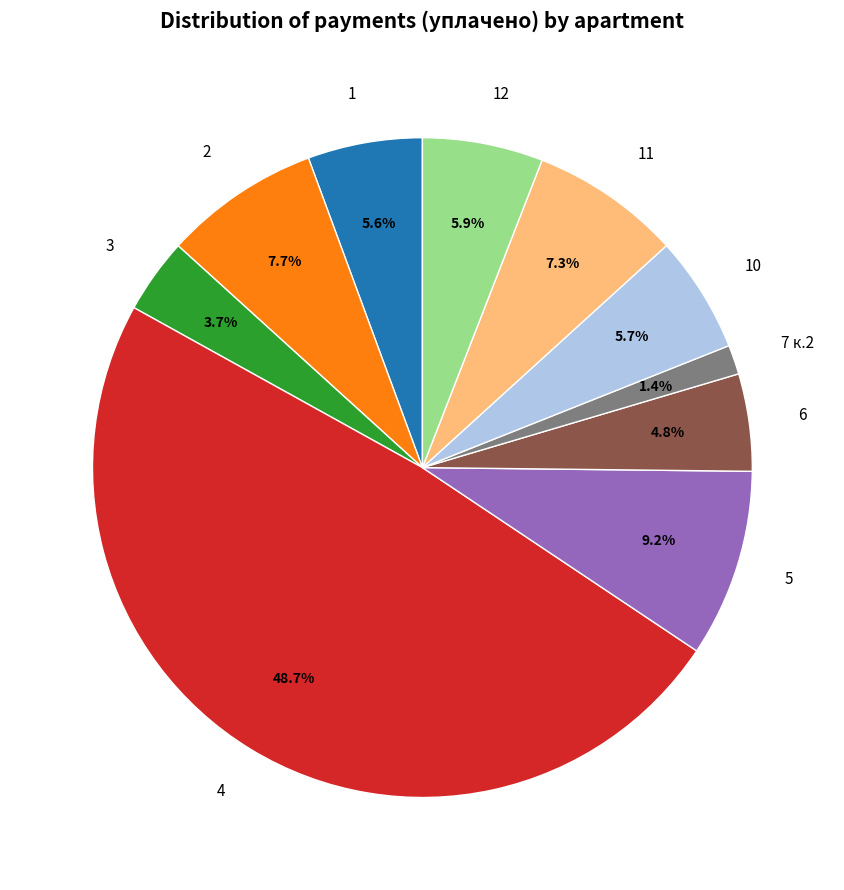

What percentage is the 5 slice, to the nearest percent?

9%